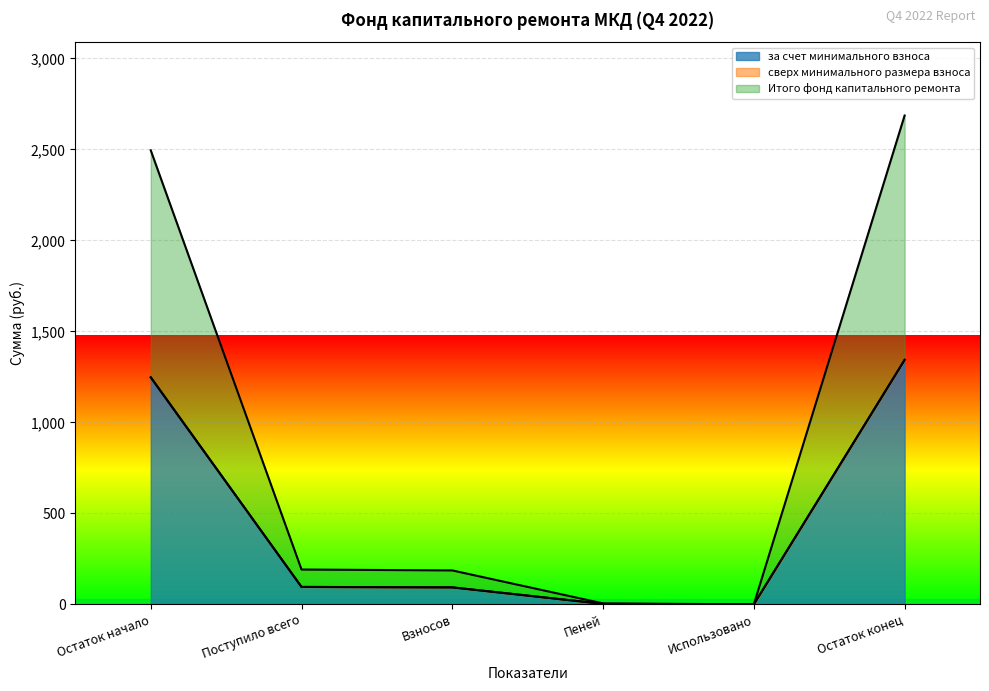

At how many categories does at least one series exceed 123?

2